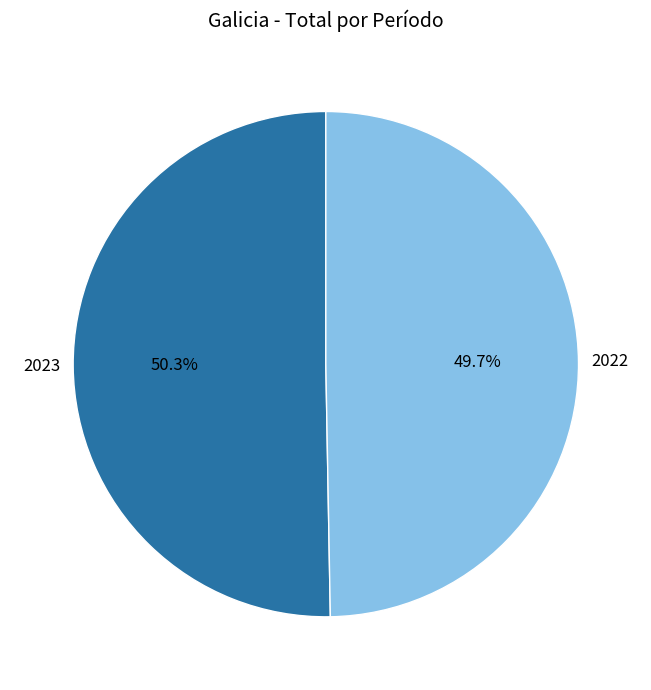

Is it true that 2022 is 36% of the pie?

False